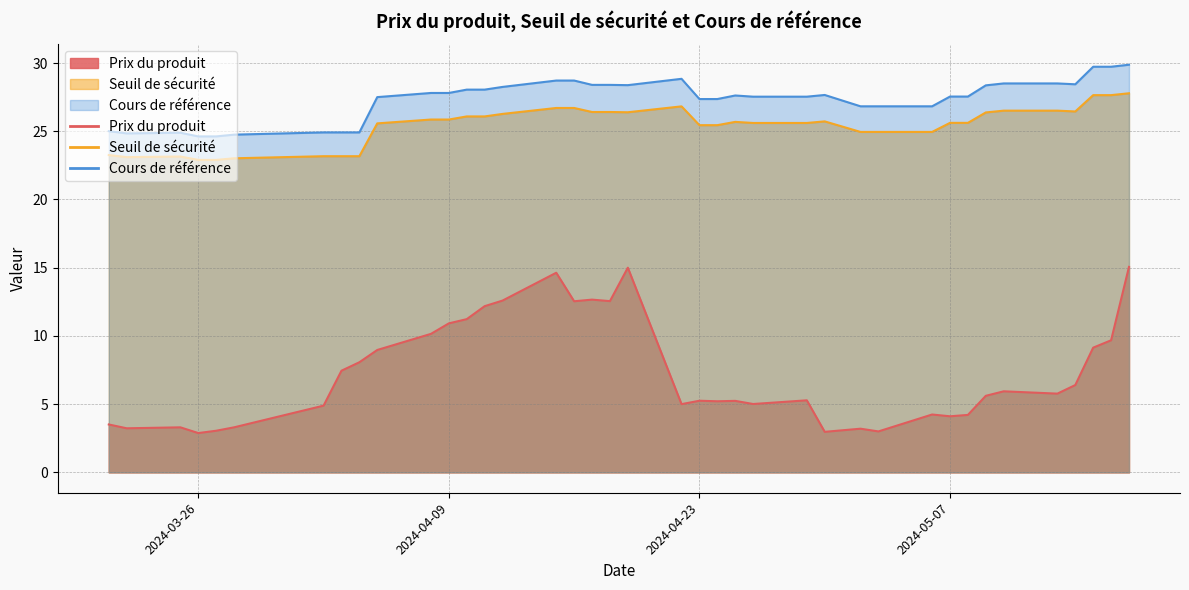

Which series has the widest spread of values?

Prix du produit